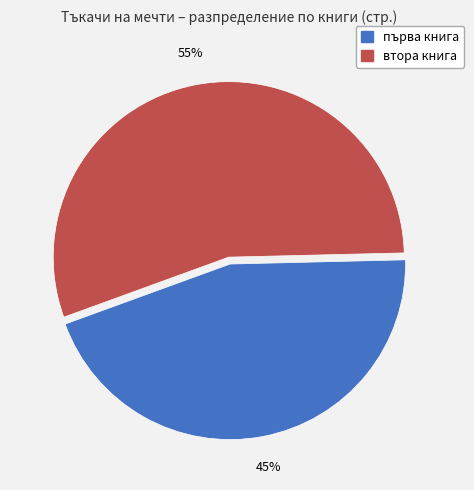

Which category has the smallest portion of the pie?

първа книга